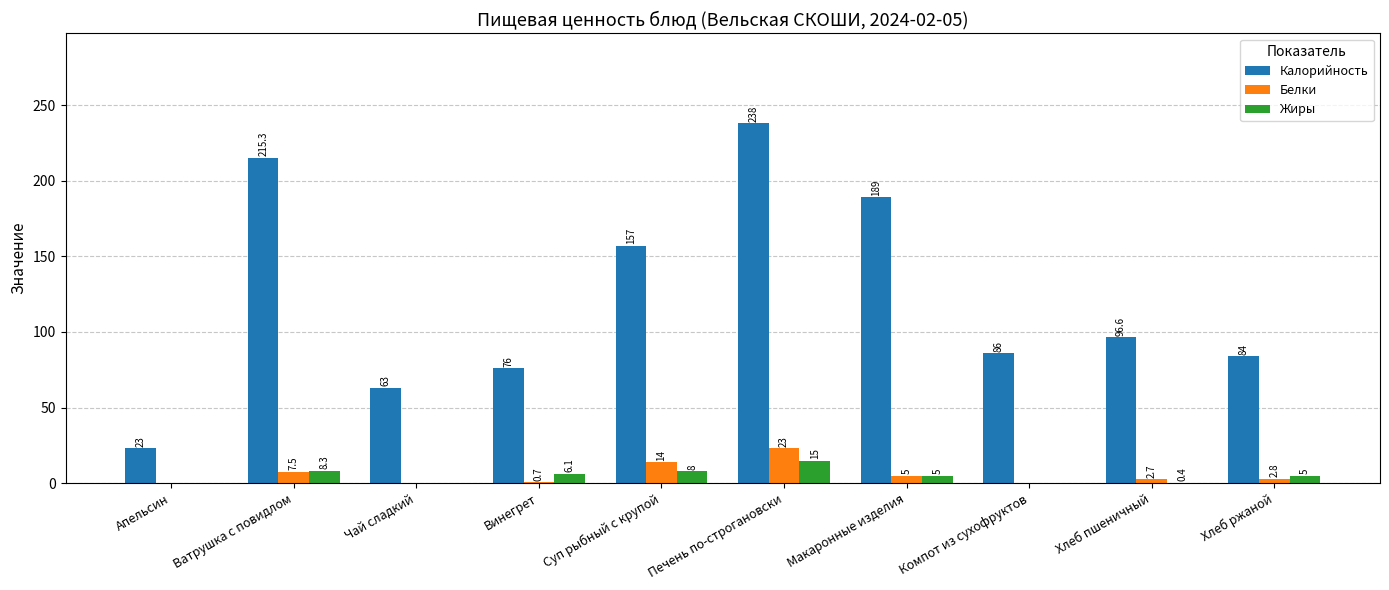

Are the bars grouped side by side (vs. stacked)?

Yes